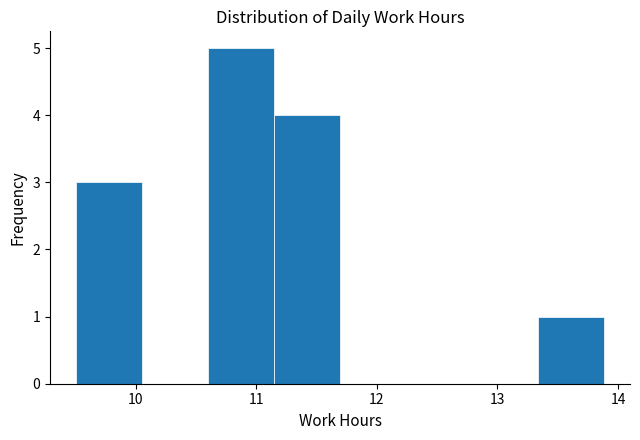

Reading left to right, transcribe this chart: for each bar, give the range it covers on the x-axis and its height. Neither the bar edges nor the heights are printed on the chart, so give them approximately, as read against the axes.

9.5 to 10.1: 3
10.1 to 10.6: 0
10.6 to 11.1: 5
11.1 to 11.7: 4
11.7 to 12.2: 0
12.2 to 12.8: 0
12.8 to 13.3: 0
13.3 to 13.9: 1